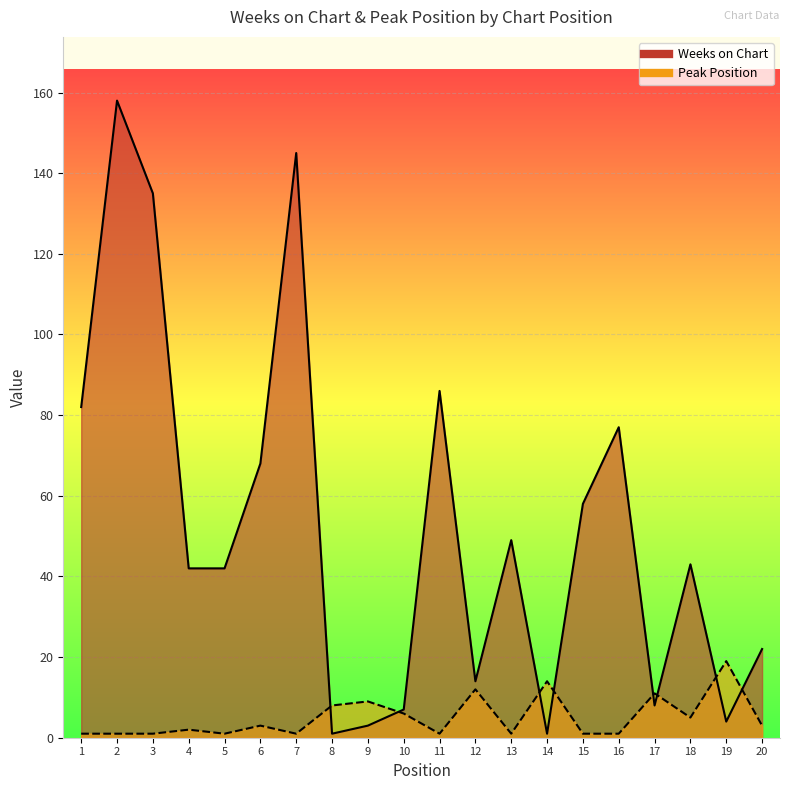

How many interior local peaks does the Weeks on Chart series have?

6